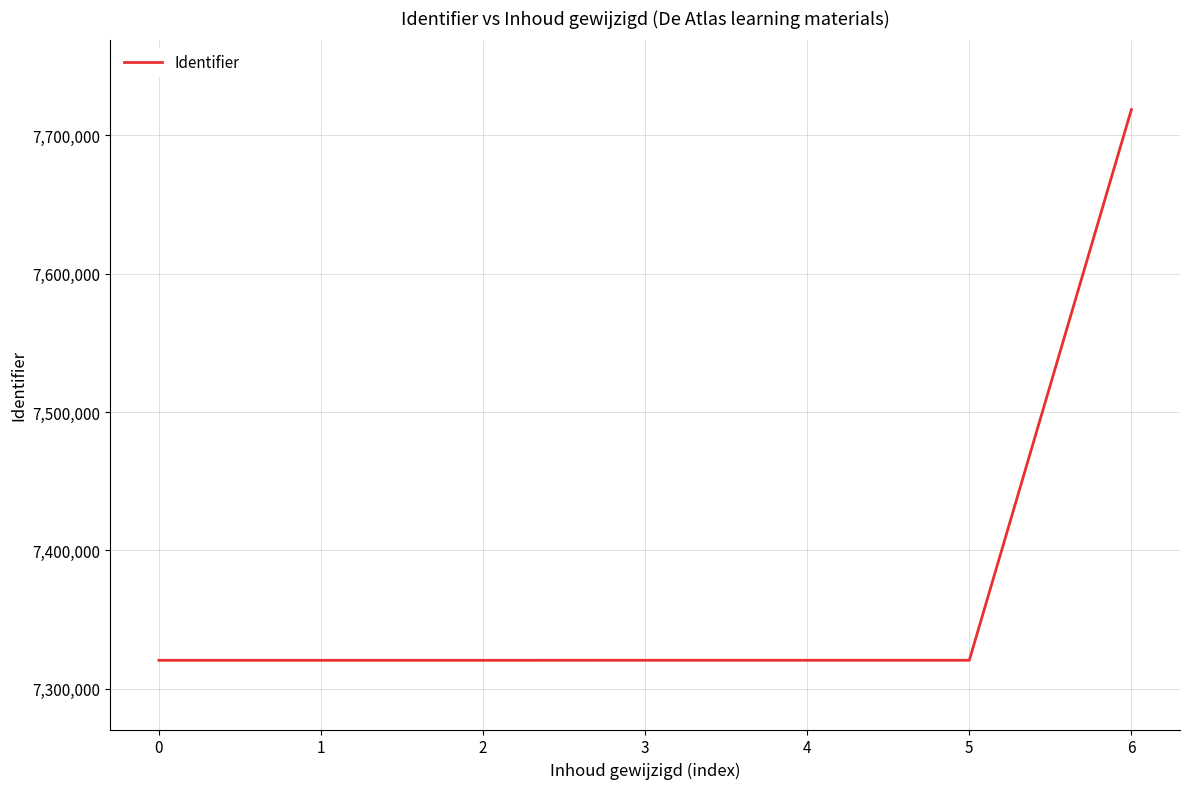

What is the sum of the values at 0 and 2?

14641249